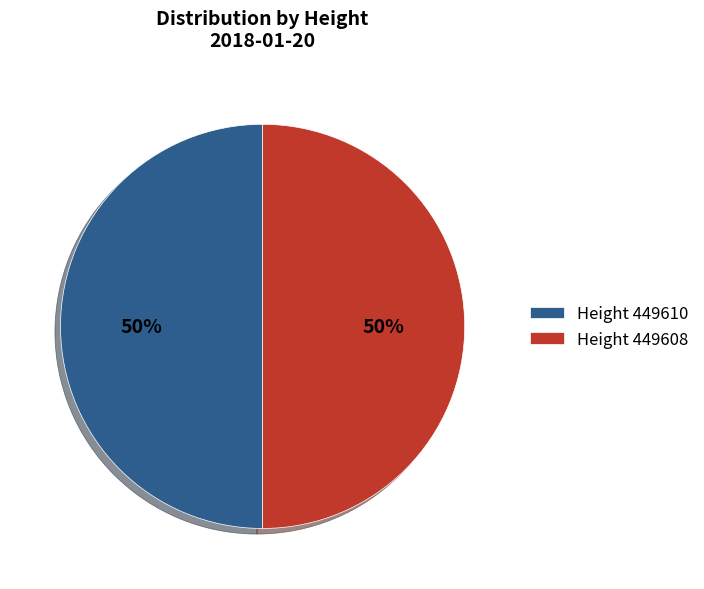

Is the sum of Height 449610 and Height 449608 greater than half?

Yes